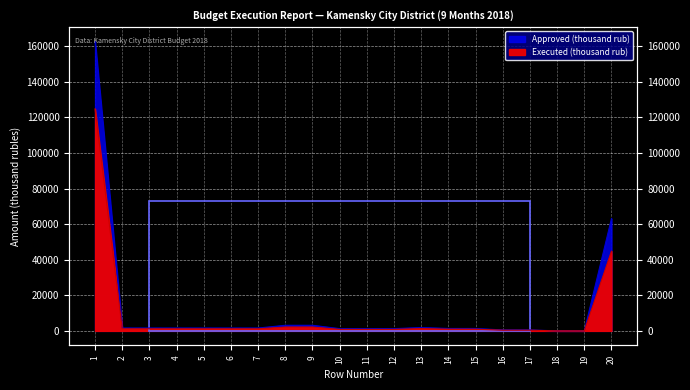

Which has a higher value, 9 or 14?

9